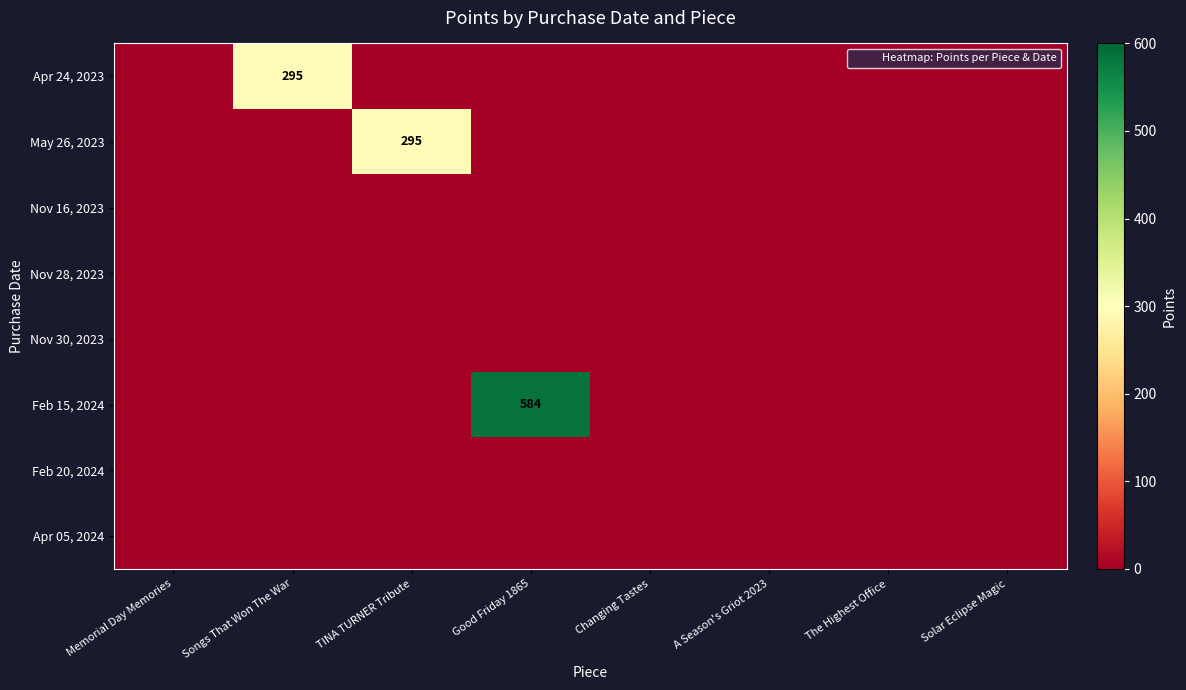

List the series in order of their peak value, highest first.

Feb 15, 2024, Apr 24, 2023, May 26, 2023, Nov 16, 2023, Nov 28, 2023, Nov 30, 2023, Feb 20, 2024, Apr 05, 2024